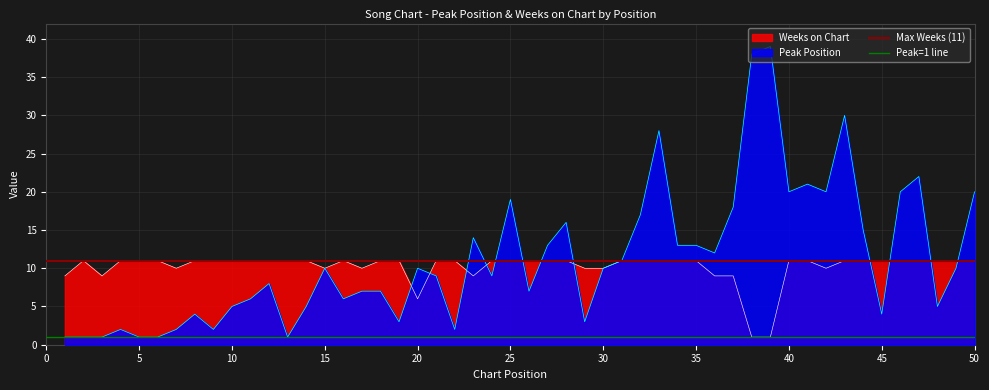

Is it true that Weeks on Chart equals 10 at 15?

True